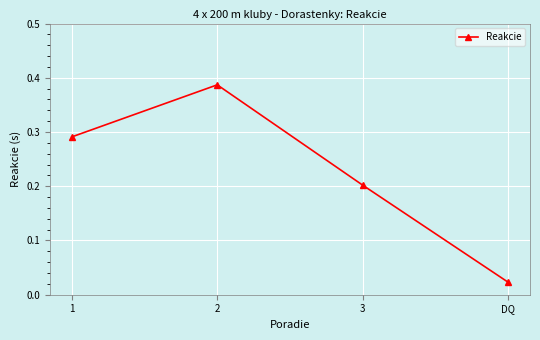

What is the label of the 1st point from the right?

DQ